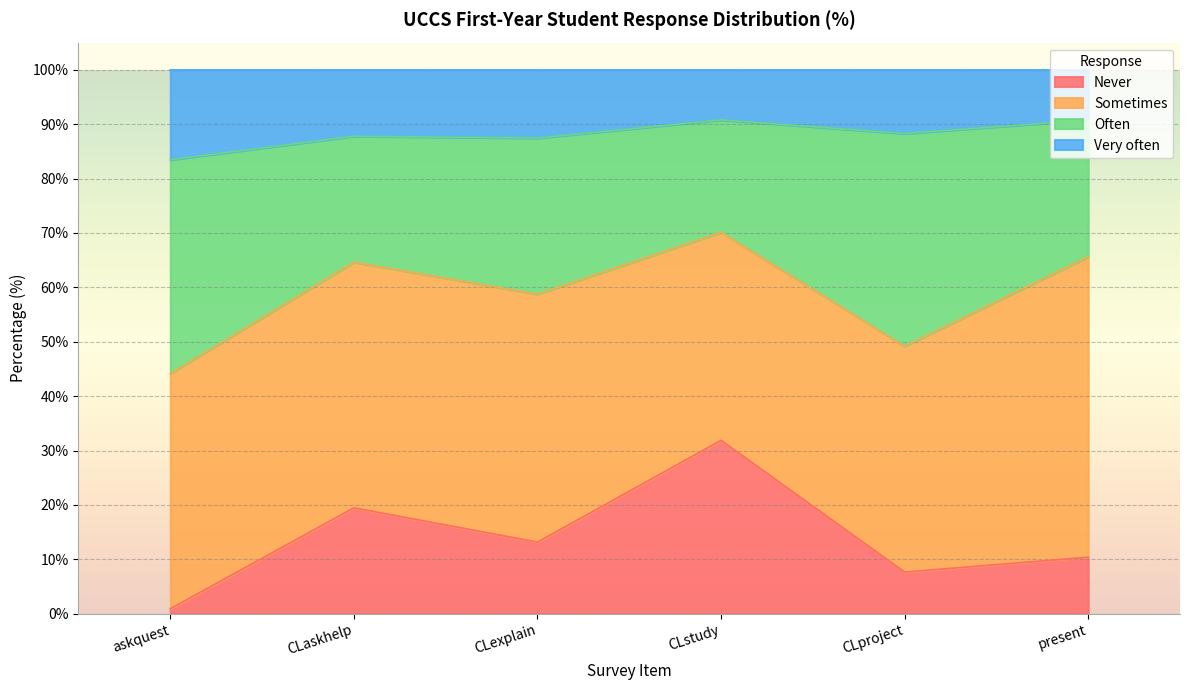

What is the total value across all series at present?

100.0